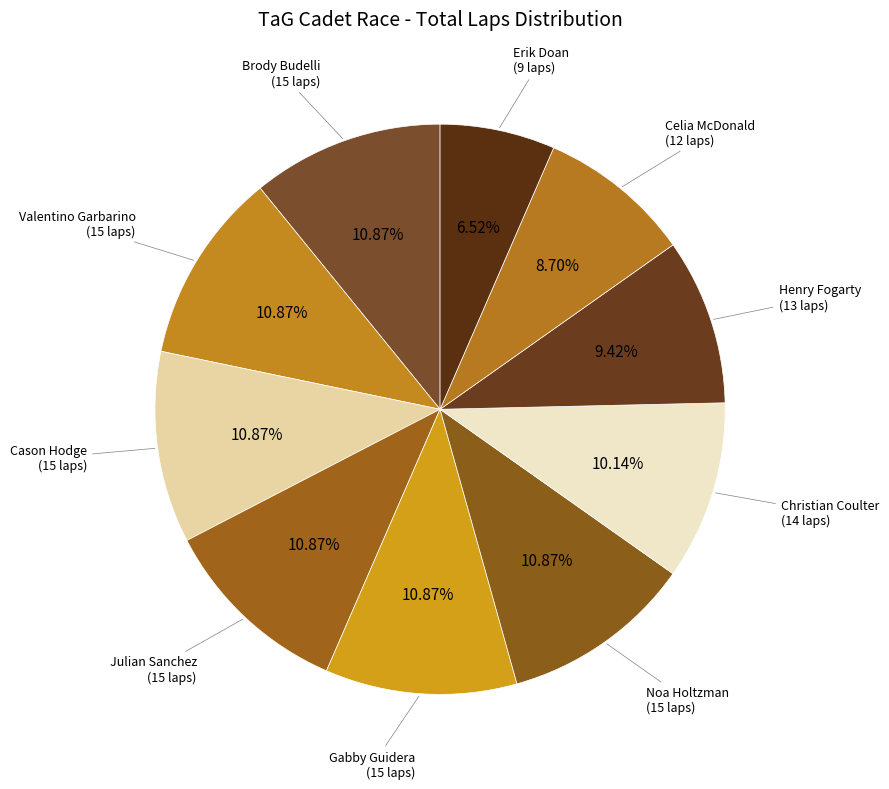

To the nearest percent, what is the average slice percentage?

10%